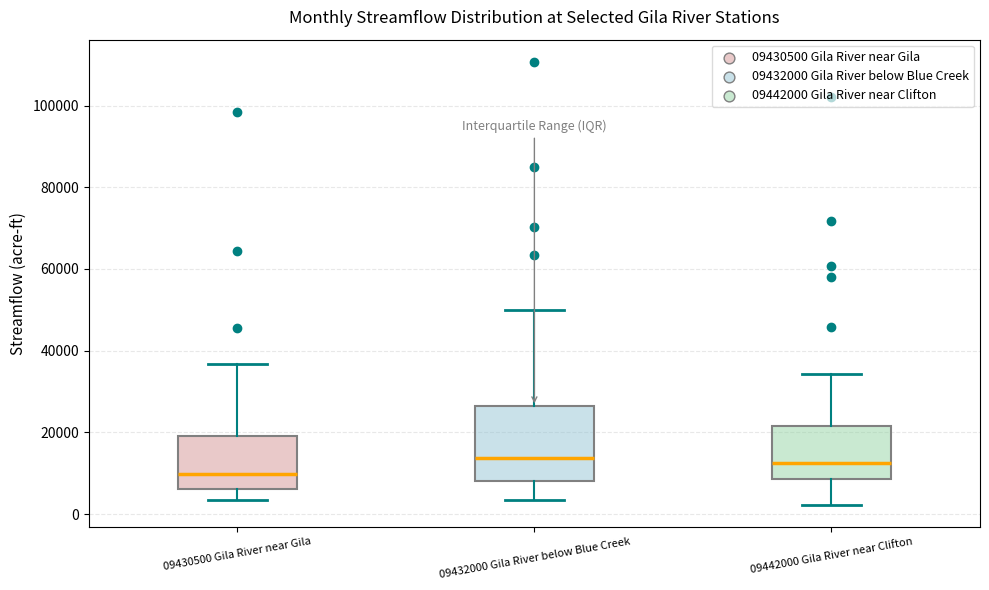

Reading left to right, transcribe this box plot: for each box, give where its median line is, the range the box spans, and where its two whiskers end, as read against the y-axis. The values are not printed on the chart, so give them approximately, as read against the axis.

09430500 Gila River near Gila: median 10000, box 6000 to 20000, whiskers 4000 to 36000
09432000 Gila River below Blue Creek: median 14000, box 8000 to 26000, whiskers 4000 to 50000
09442000 Gila River near Clifton: median 12000, box 8000 to 22000, whiskers 2000 to 34000